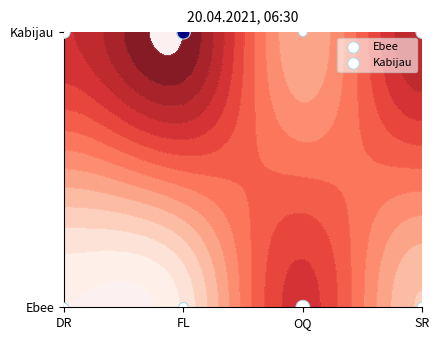

What is the sum of all Kabijau values?

4